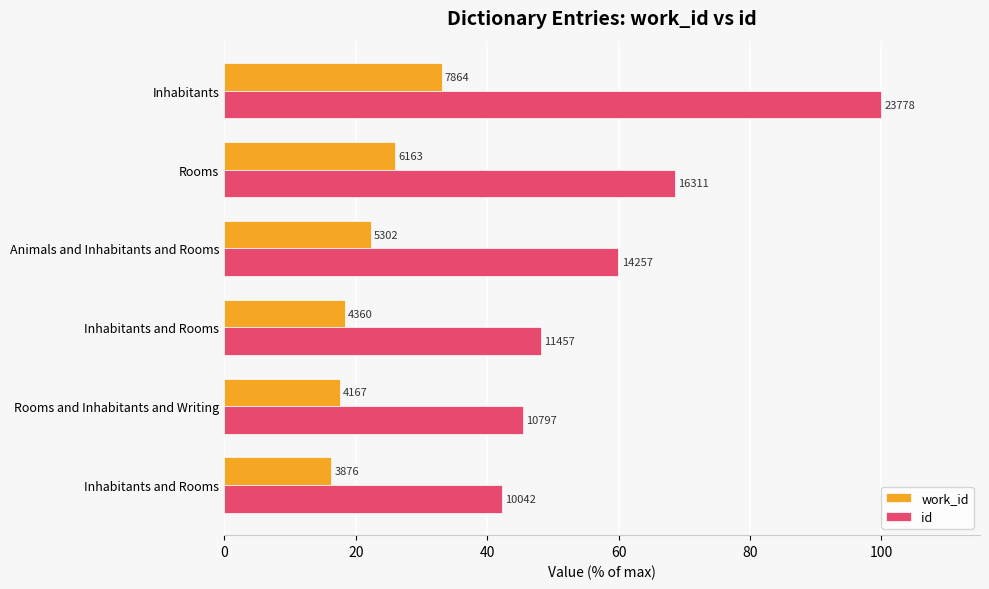

List the series in order of their overall mean, highest first.

id, work_id